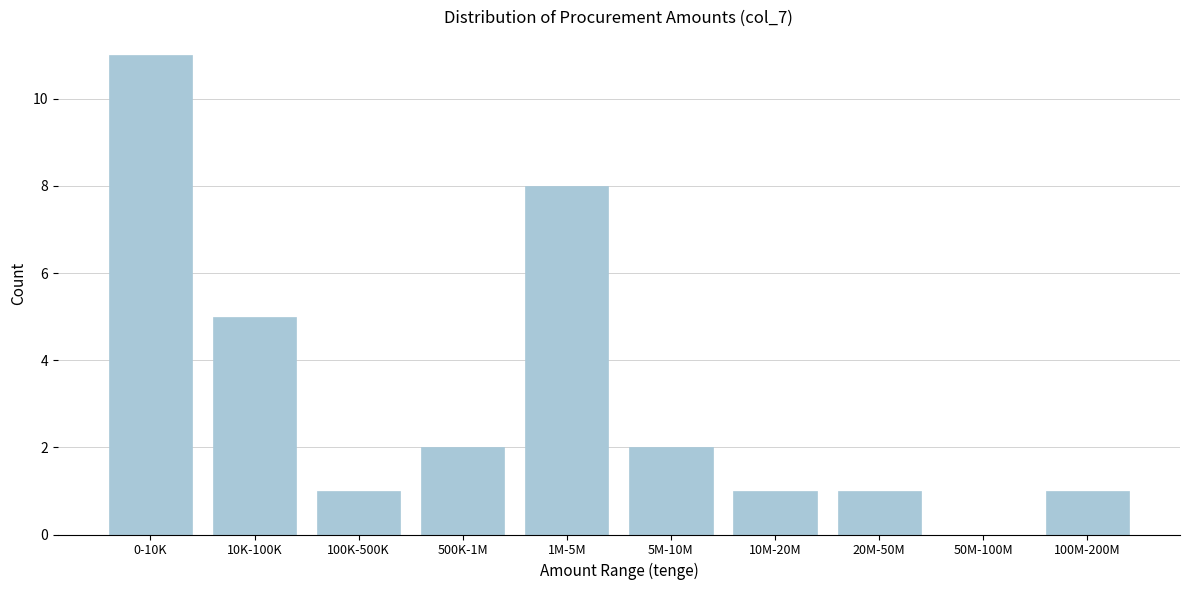

Reading left to right, transcribe all the data shown in this chart.

0-10K=11	10K-100K=5	100K-500K=1	500K-1M=2	1M-5M=8	5M-10M=2	10M-20M=1	20M-50M=1	50M-100M=0	100M-200M=1